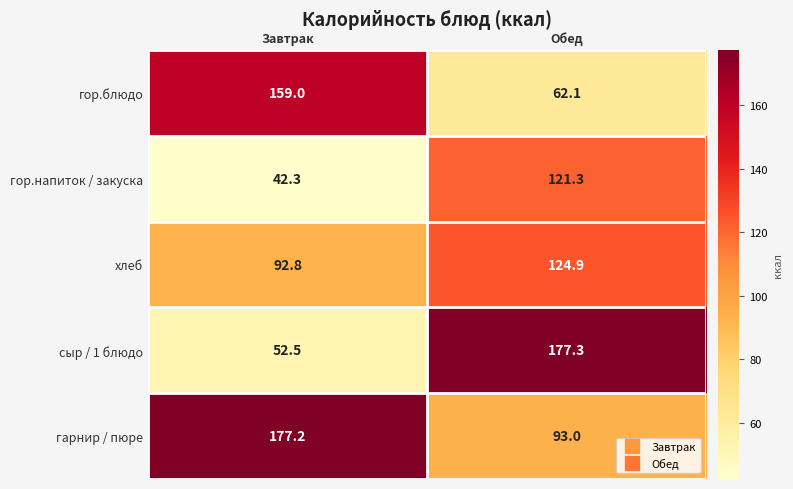

What is the maximum value shown in the chart?

177.3